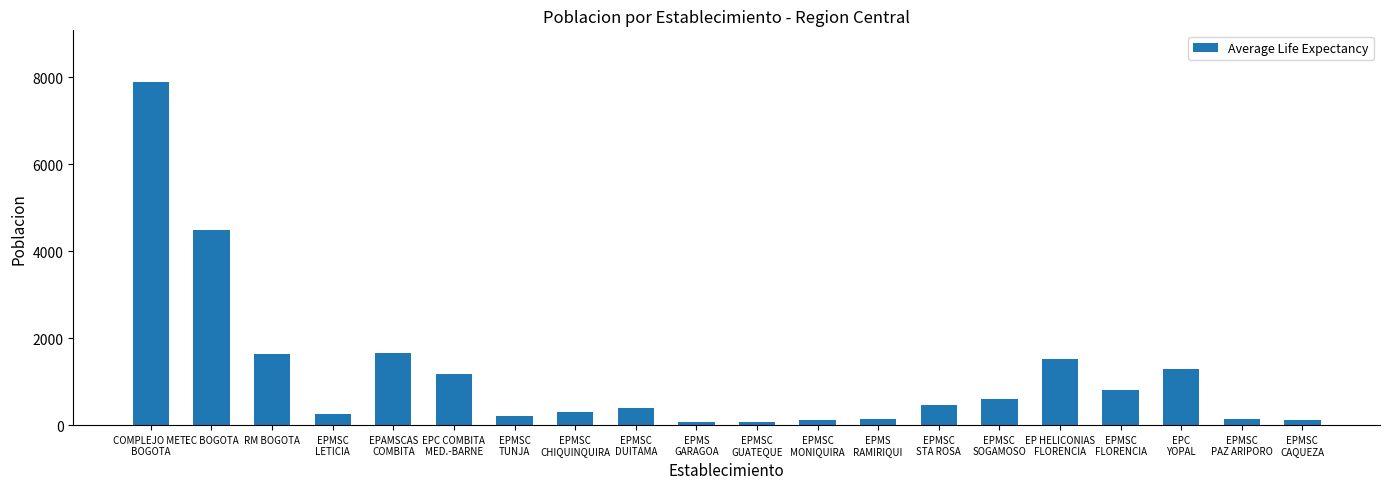

What is the maximum value shown in the chart?

7894